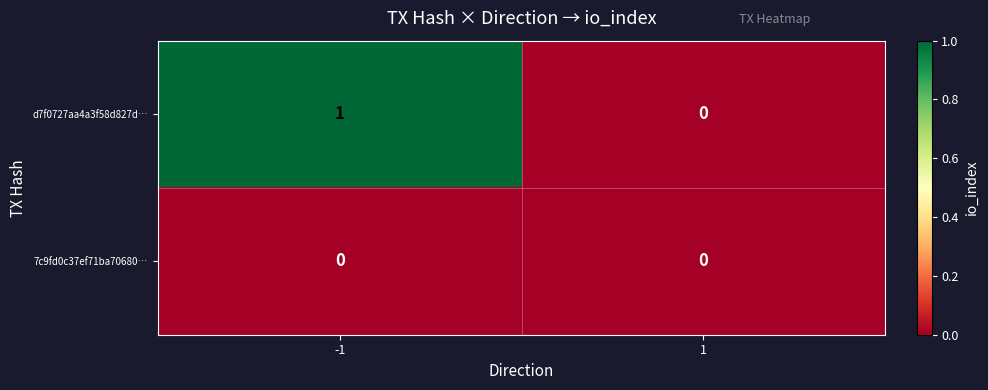

List the series in order of their overall mean, highest first.

d7f0727aa4a3f58d827d…, 7c9fd0c37ef71ba70680…